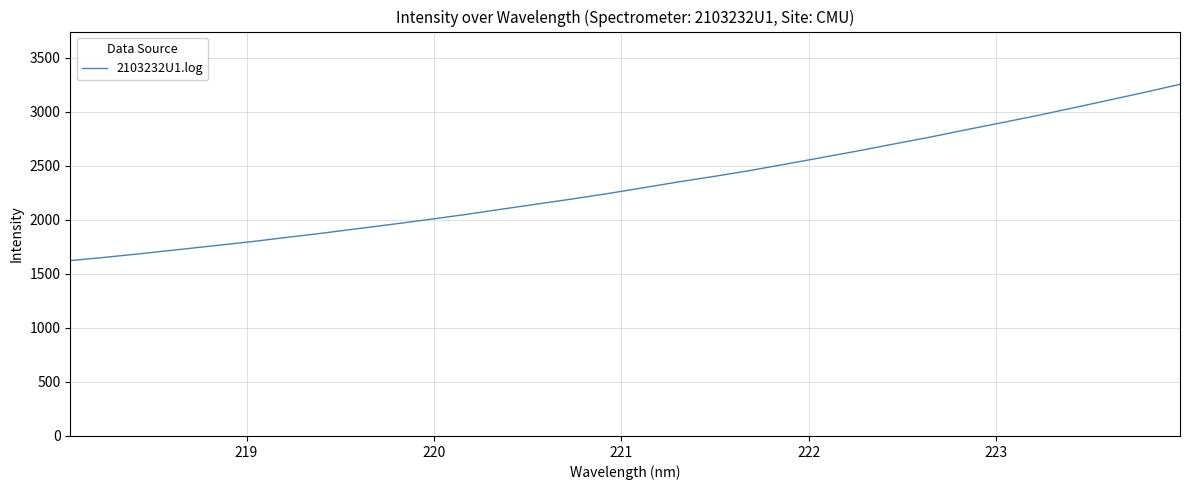

What is the smallest value displayed?

1623.6